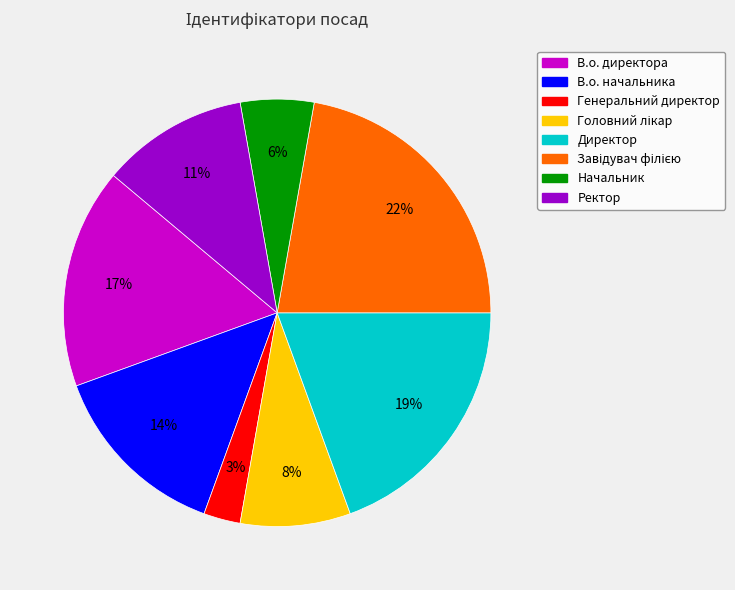

How many slices are in this pie chart?

8